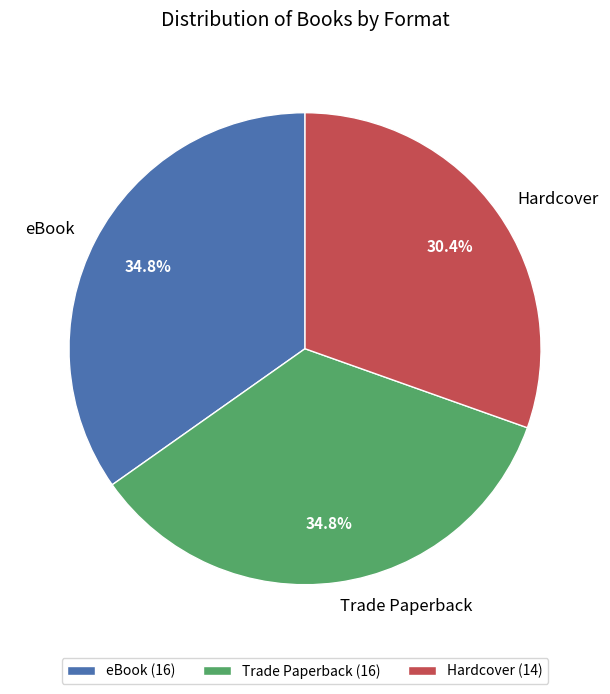

Does Trade Paperback represent more than half of the total?

No